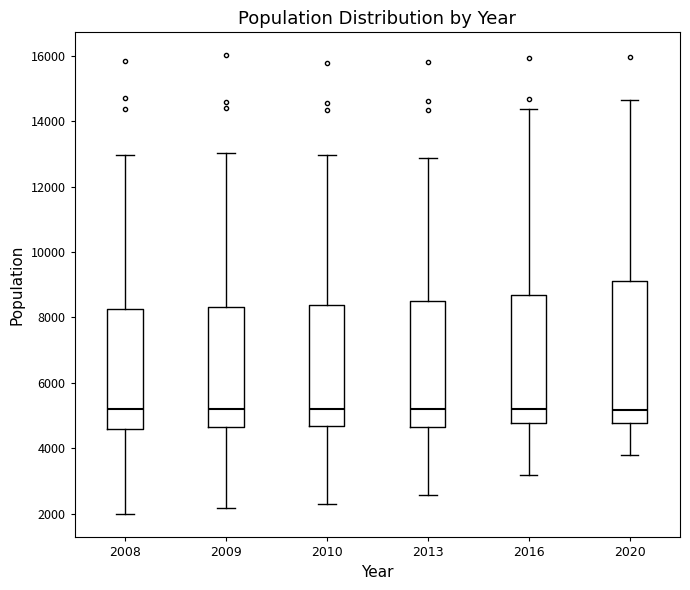

Reading left to right, read every box against the y-axis: the position of its median line, the range the box covers, and the ends of its whiskers. The values are not printed on the chart, so give them approximately, as read against the axis.

2008: median 5200, box 4600 to 8200, whiskers 2000 to 13000
2009: median 5200, box 4600 to 8400, whiskers 2200 to 13000
2010: median 5200, box 4600 to 8400, whiskers 2400 to 13000
2013: median 5200, box 4600 to 8600, whiskers 2600 to 12800
2016: median 5200, box 4800 to 8600, whiskers 3200 to 14400
2020: median 5200, box 4800 to 9200, whiskers 3800 to 14600